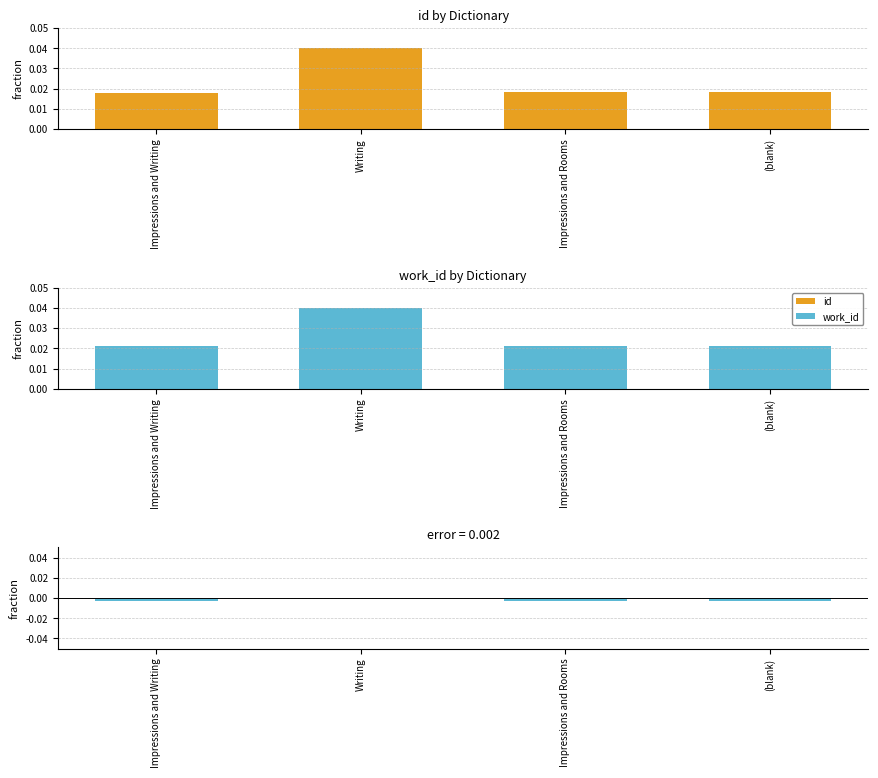

Where is work_id nearest to the value 0?

Impressions and Writing